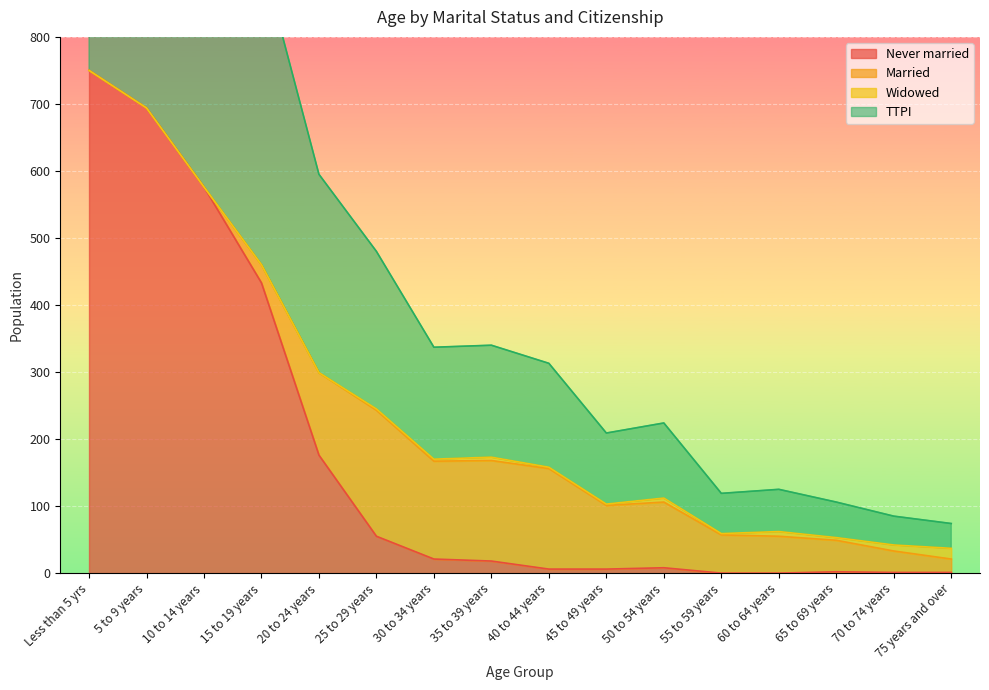

What is the total value across all series at 45 to 49 years?

215